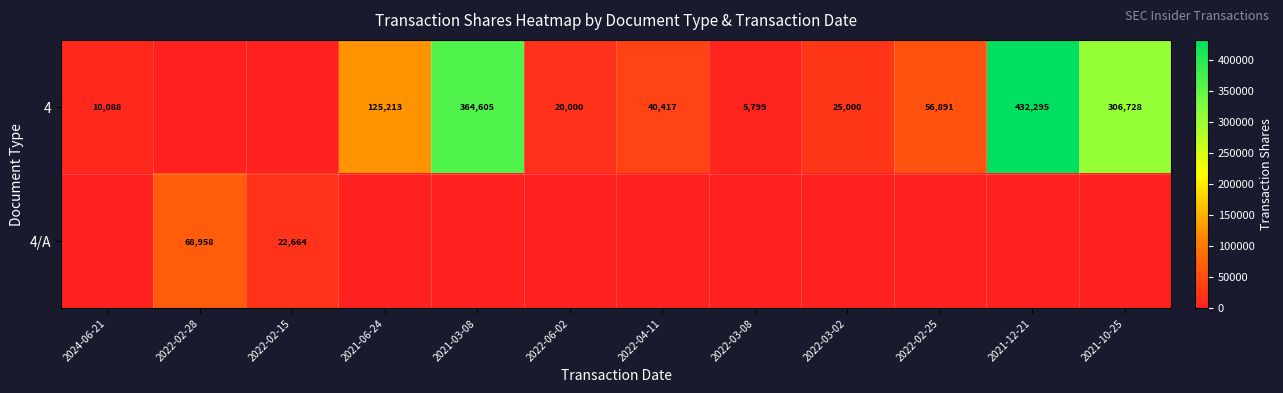

Count the number of data series in this chart.

2